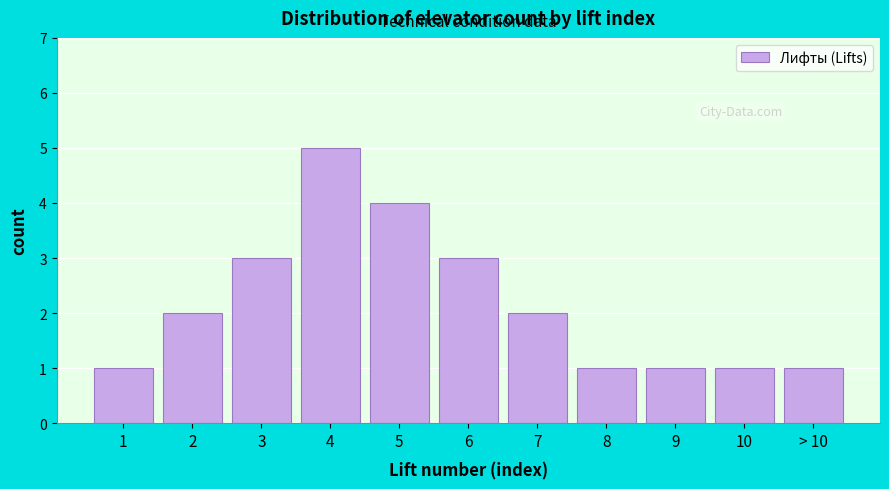

Reading left to right, list all the values displayed in this chart.

1	2	3	5	4	3	2	1	1	1	1